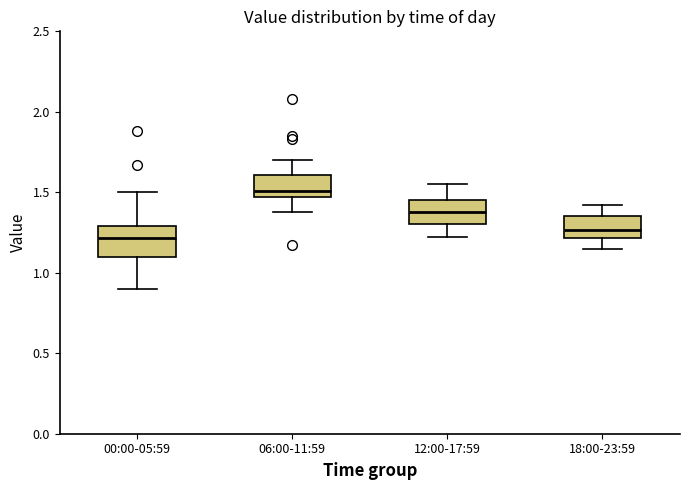

Reading left to right, read every box against the y-axis: the position of its median line, the range the box covers, and the ends of its whiskers. The values are not printed on the chart, so give them approximately, as read against the axis.

00:00-05:59: median 1.20, box 1.10 to 1.30, whiskers 0.90 to 1.50
06:00-11:59: median 1.50, box 1.45 to 1.60, whiskers 1.40 to 1.70
12:00-17:59: median 1.40, box 1.30 to 1.45, whiskers 1.20 to 1.55
18:00-23:59: median 1.25, box 1.20 to 1.35, whiskers 1.15 to 1.40